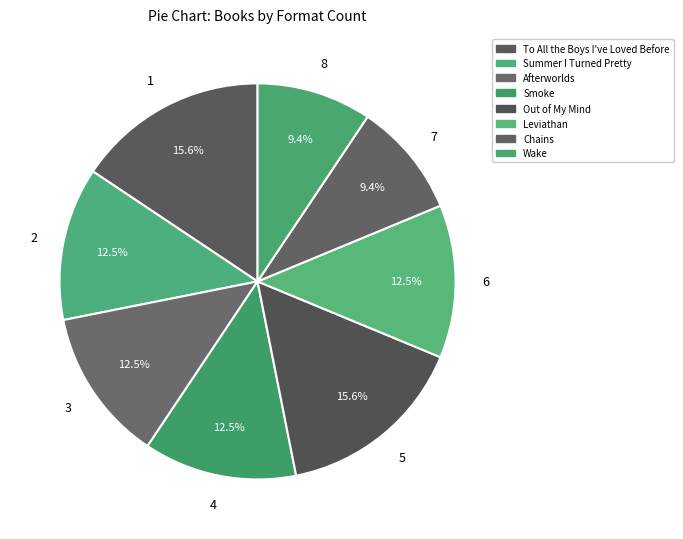

True or false: Smoke accounts for 12% of the total.

True